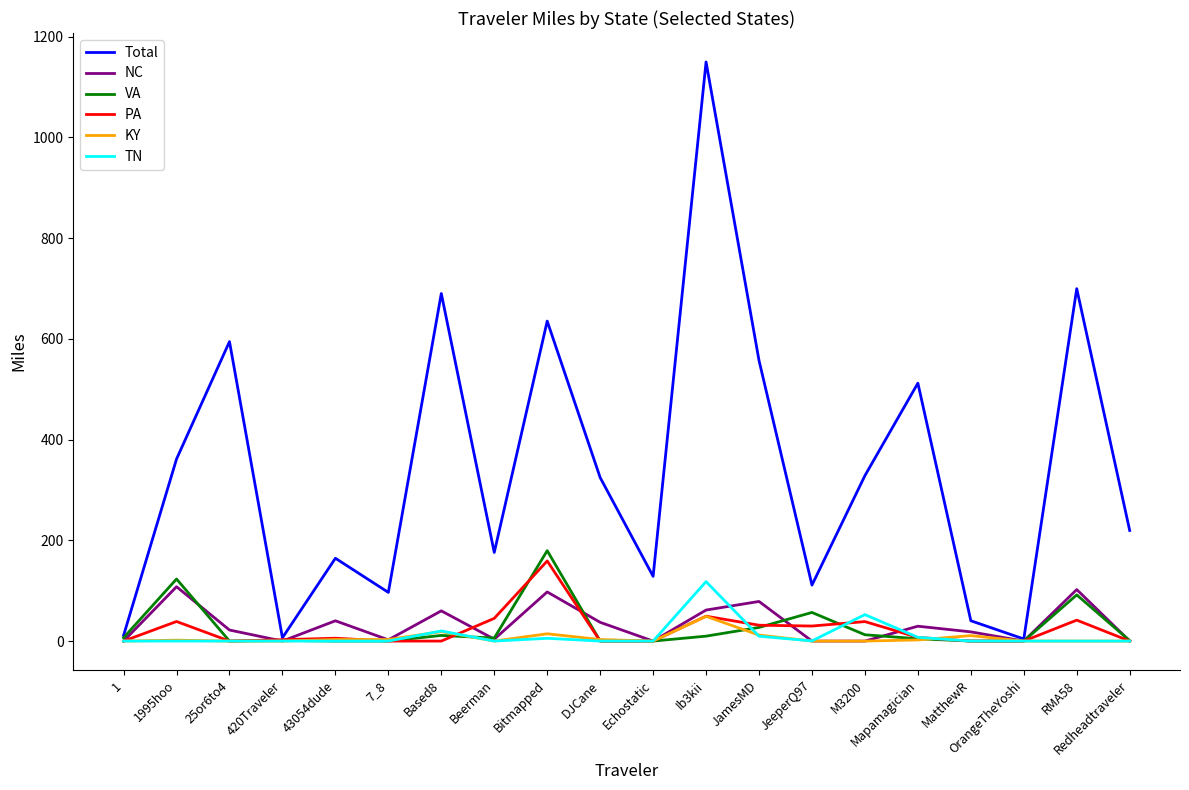

At which category is the sum across all series the highest?

Ib3kii